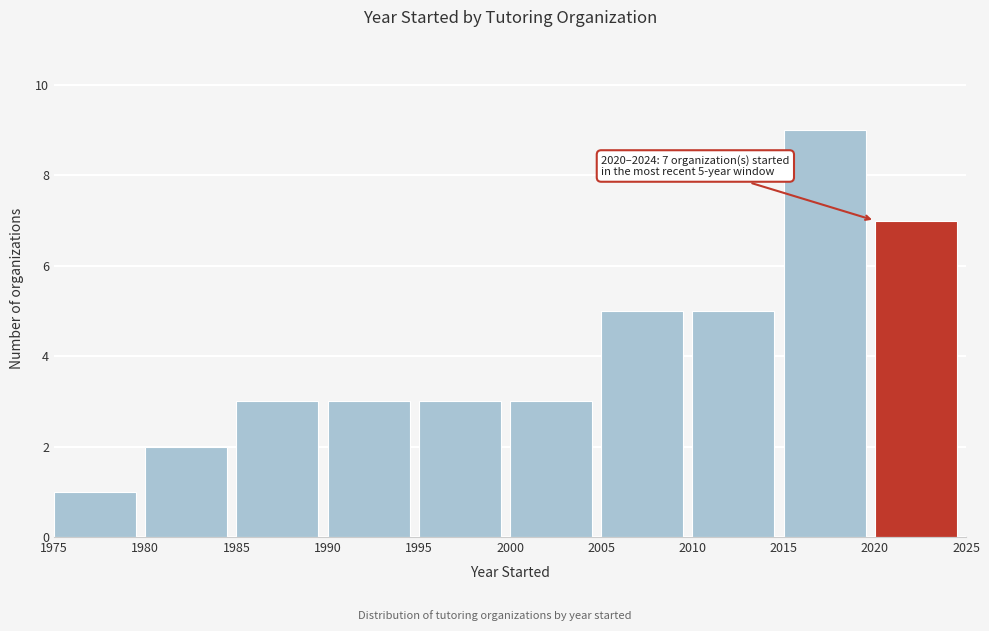

Over which range of the x-axis is the bar tallest?

2015 to 2020